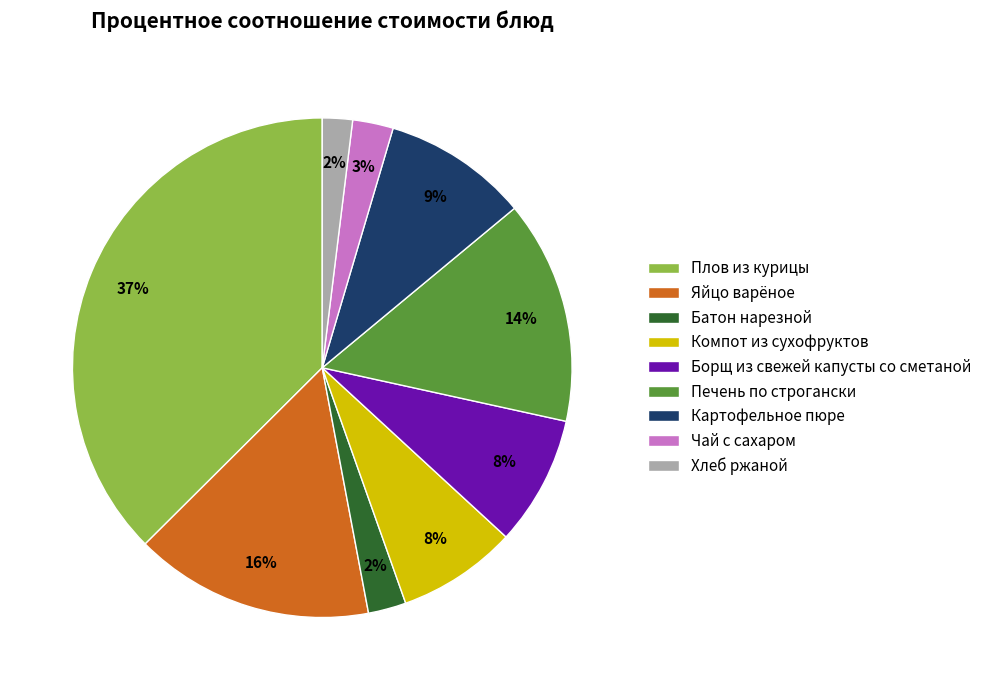

Which has a higher value, Печень по строгански or Хлеб ржаной?

Печень по строгански